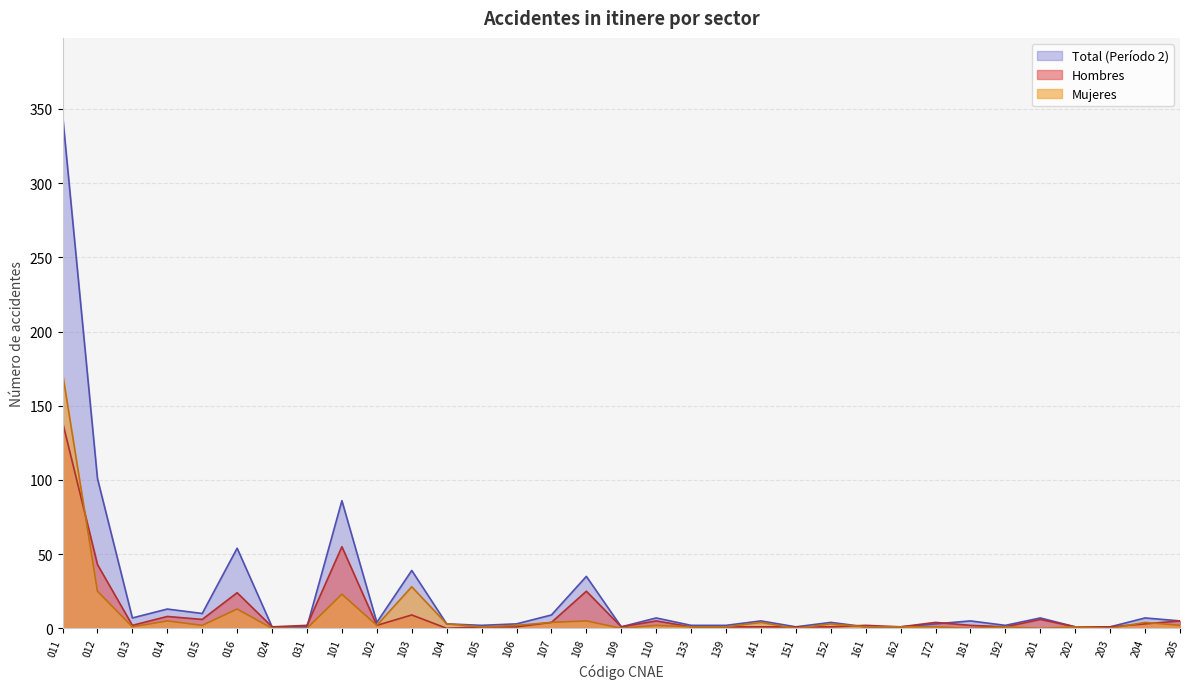

Which series has the largest total across all categories?

Total (Período 2)